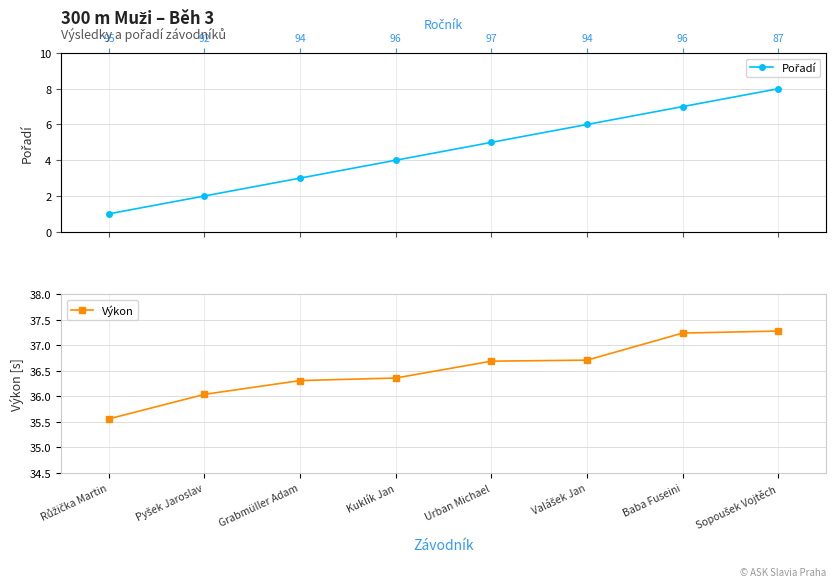

What is the sum of the Pořadí values at Grabmüller Adam and Valášek Jan?

9.0